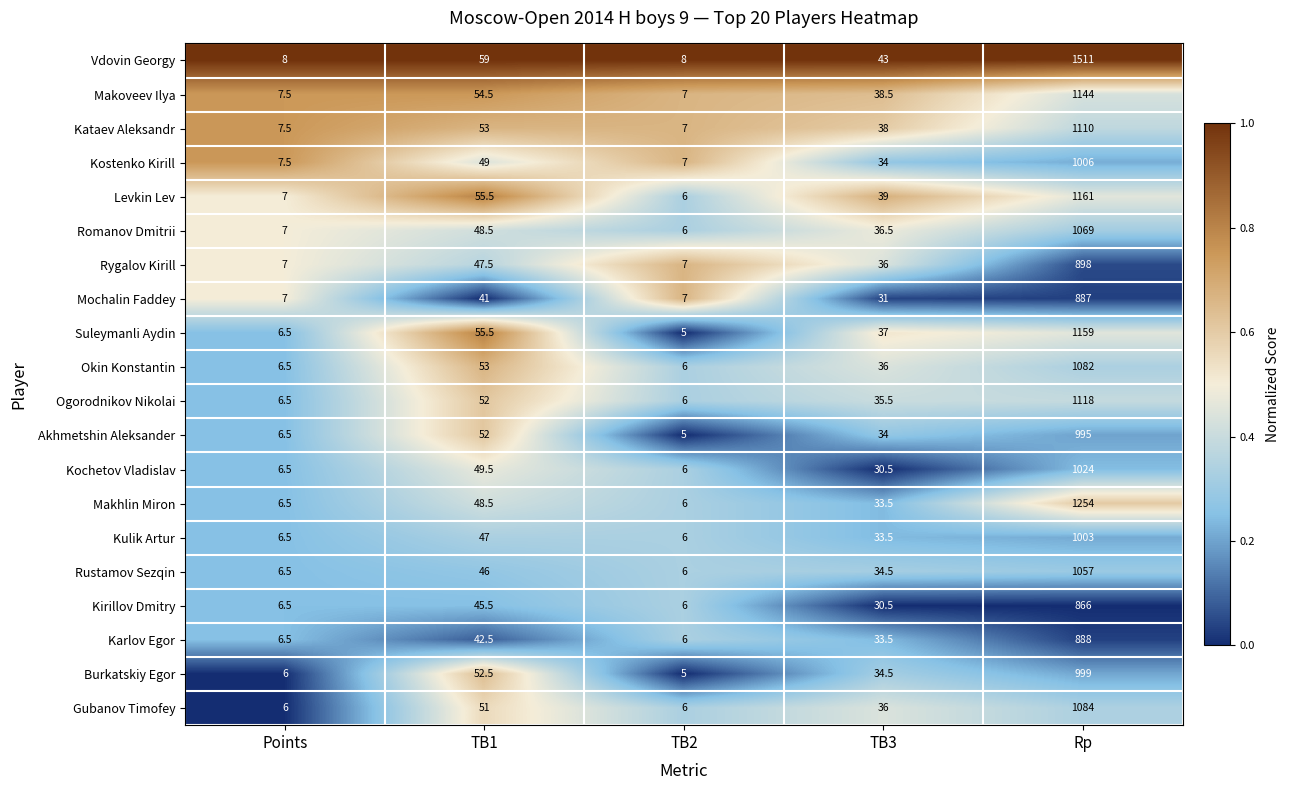

What is the maximum value shown in the chart?

1511.0